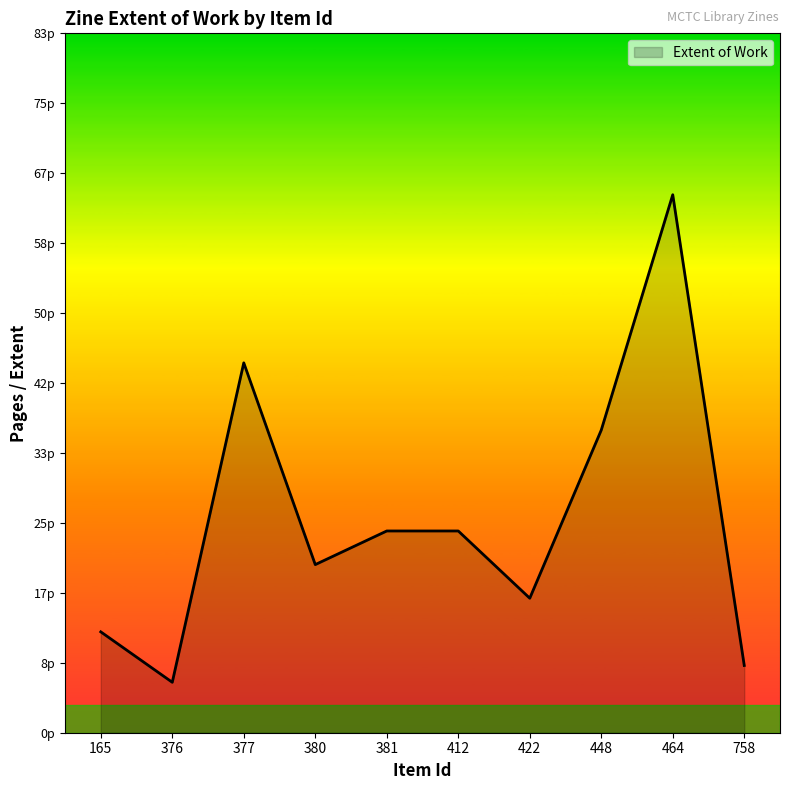

Reading right to left, extract all data points from this chart.

758=8	464=64	448=36	422=16	412=24	381=24	380=20	377=44	376=6	165=12